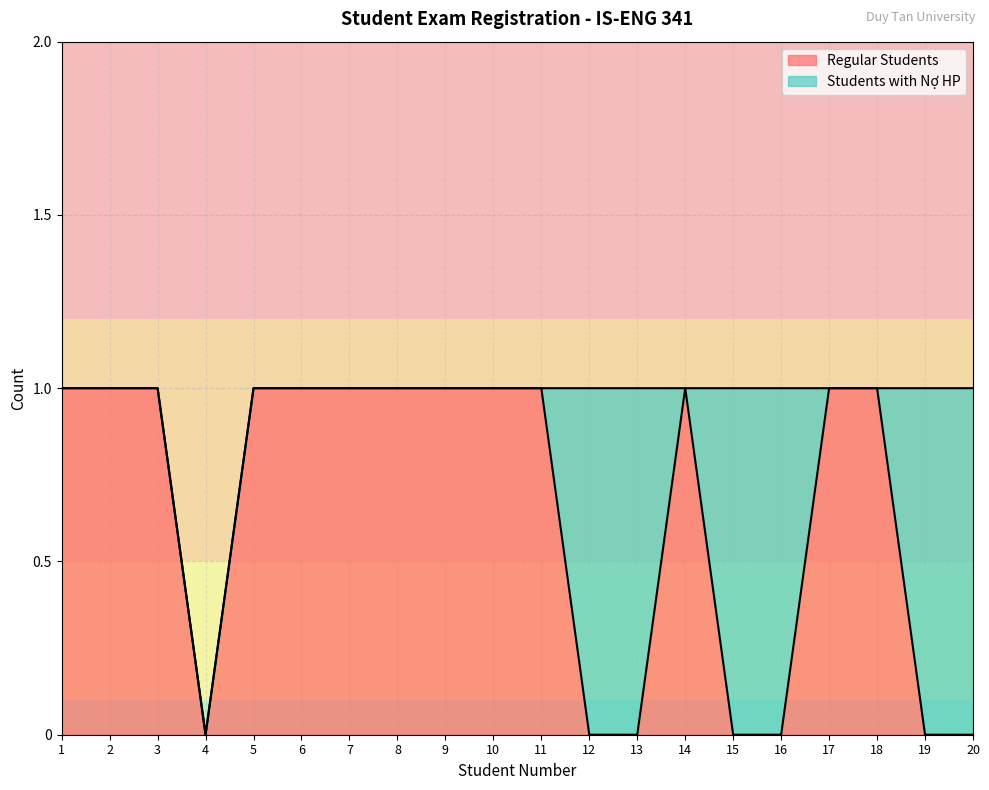

Between 19 and 4, which is larger?

19